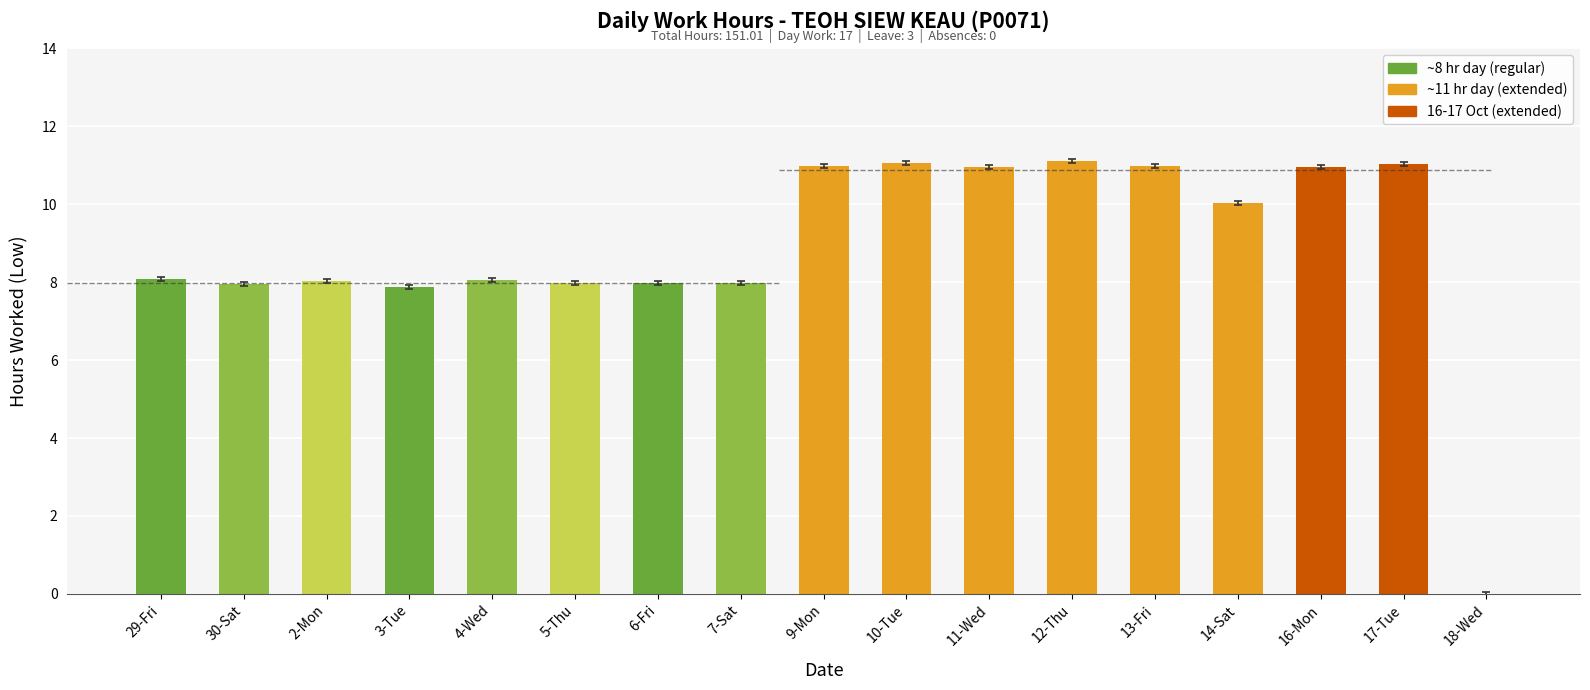

What is the greatest value displayed?

11.1